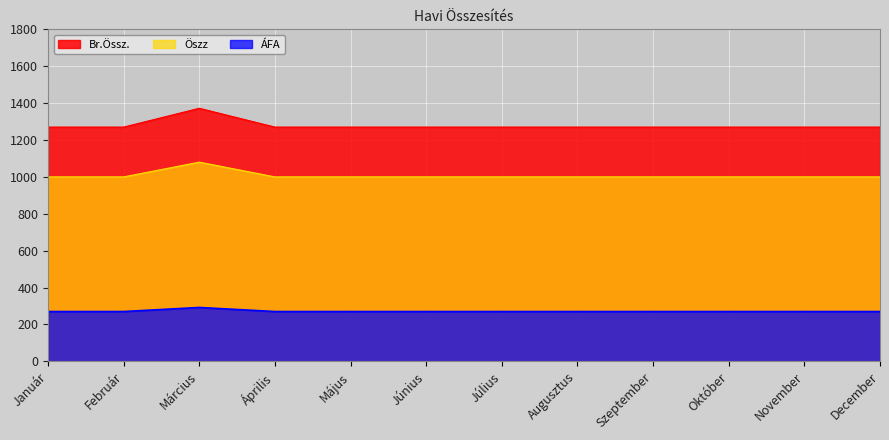

Which label corresponds to the smallest value in the chart?

Január